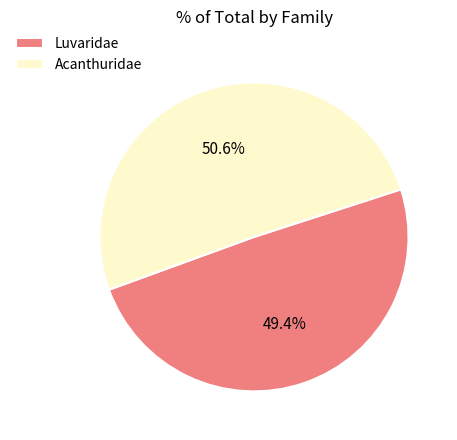

Is it true that Acanthuridae is 44% of the pie?

False